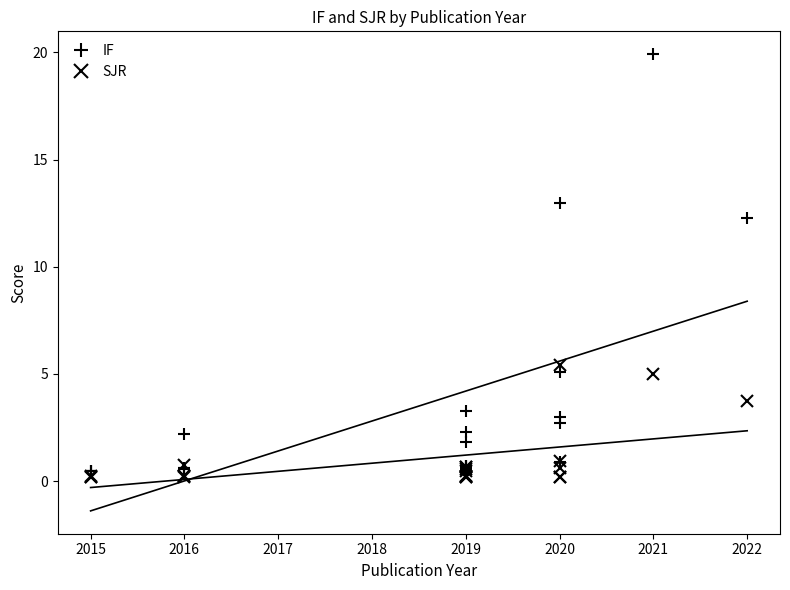

Which series has the widest spread of values?

IF